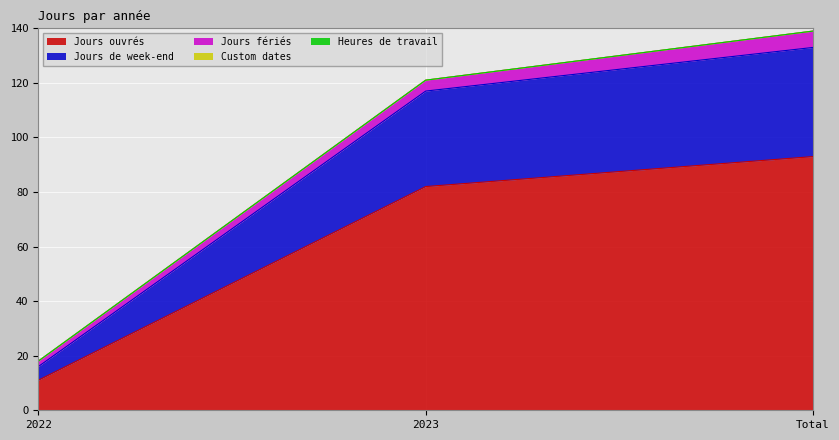

What is the label of the 1st point from the left?

2022